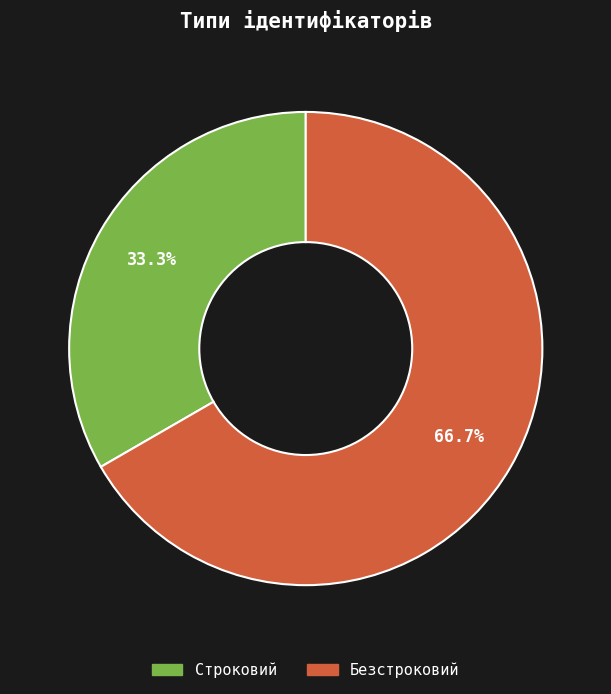

The Строковий slice represents 33% of the pie. True or false?

True